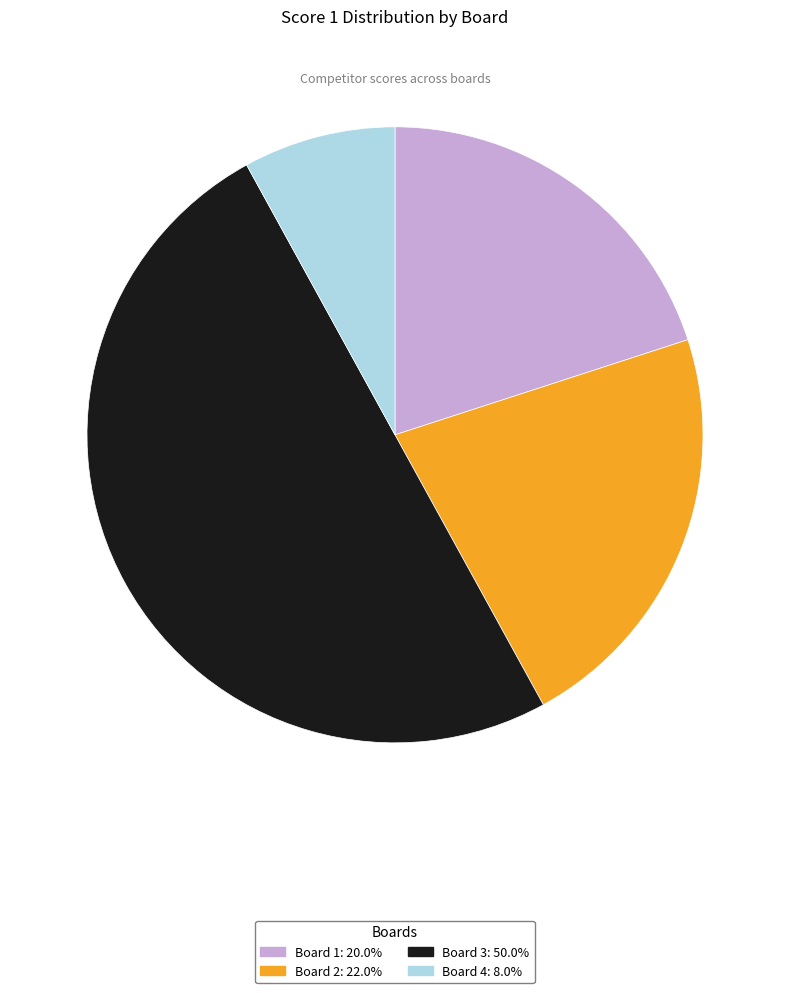

Which has a higher value, Board 2 or Board 4?

Board 2